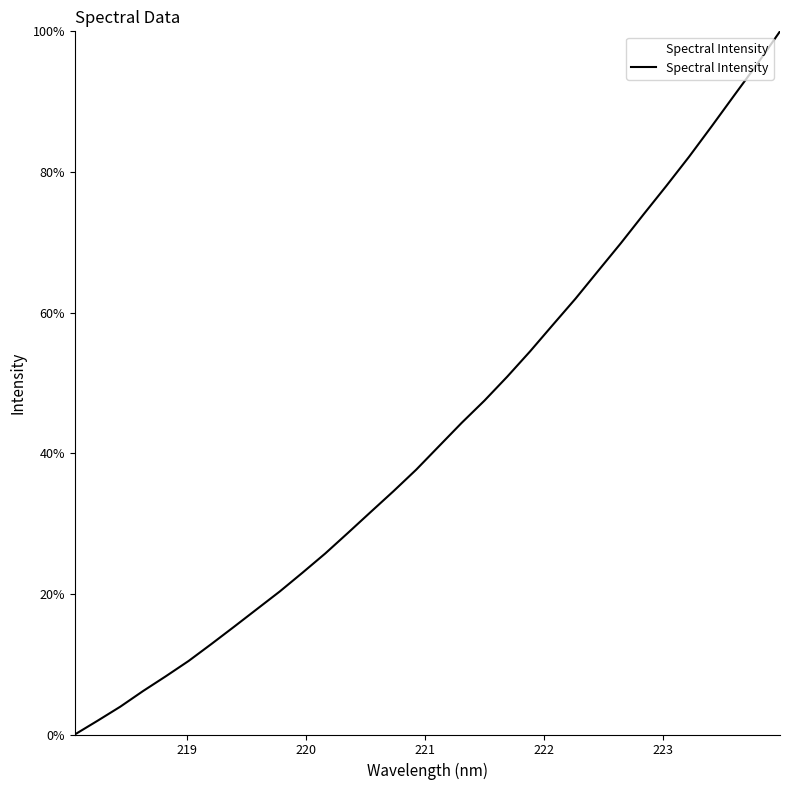

Does the chart have visible grid lines?

No